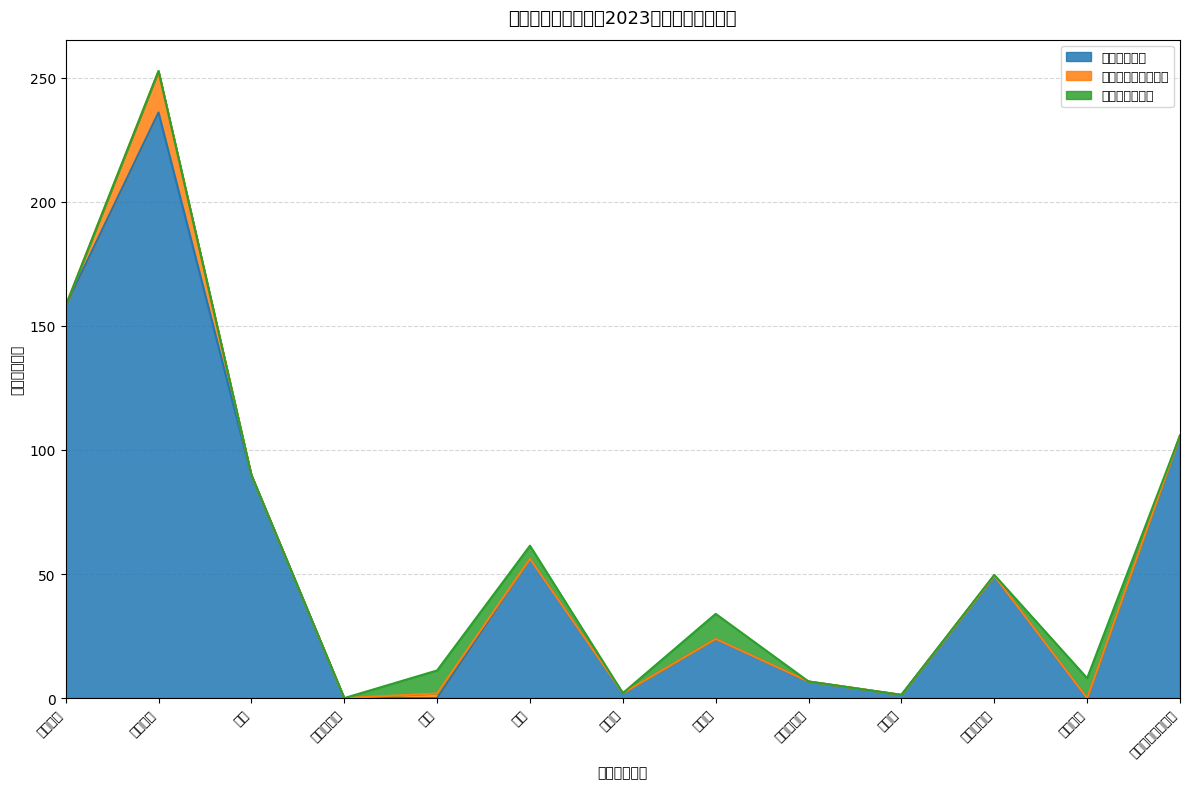

How many lines are shown in the chart?

3